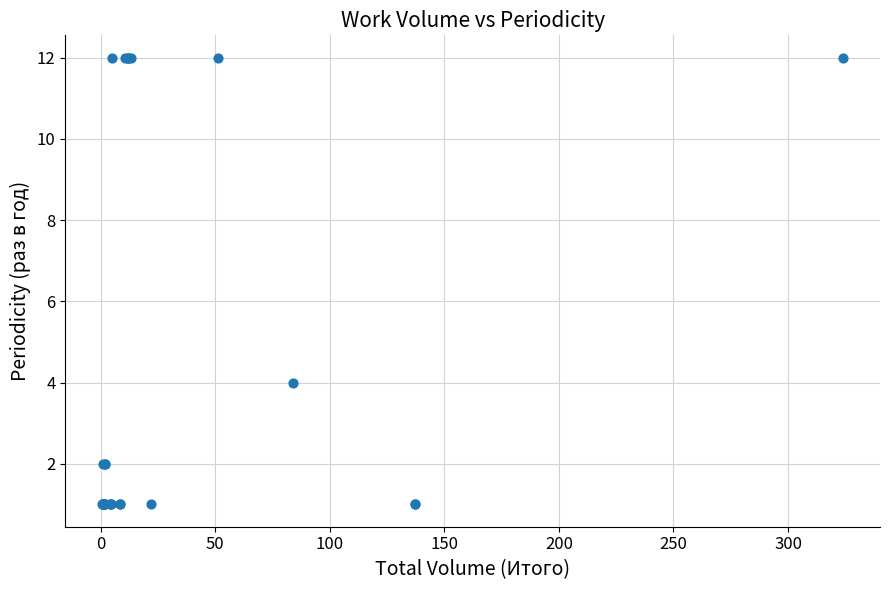

What Y value in the scatter plot is closest to 6?

4